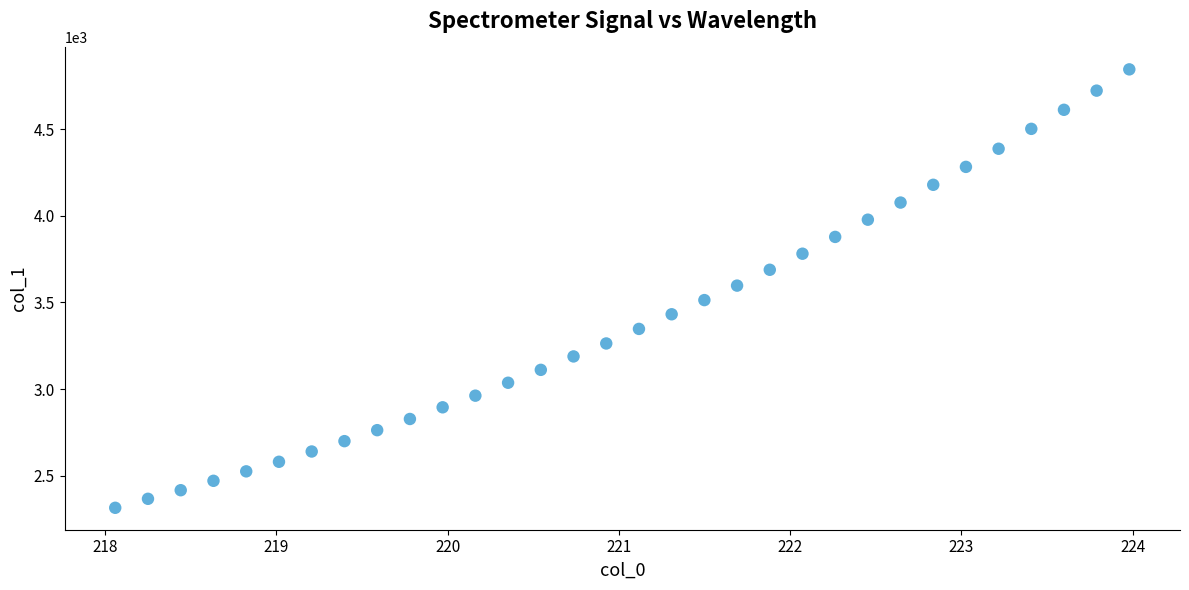

What is the range of Y values (max minus min)?

2533.9